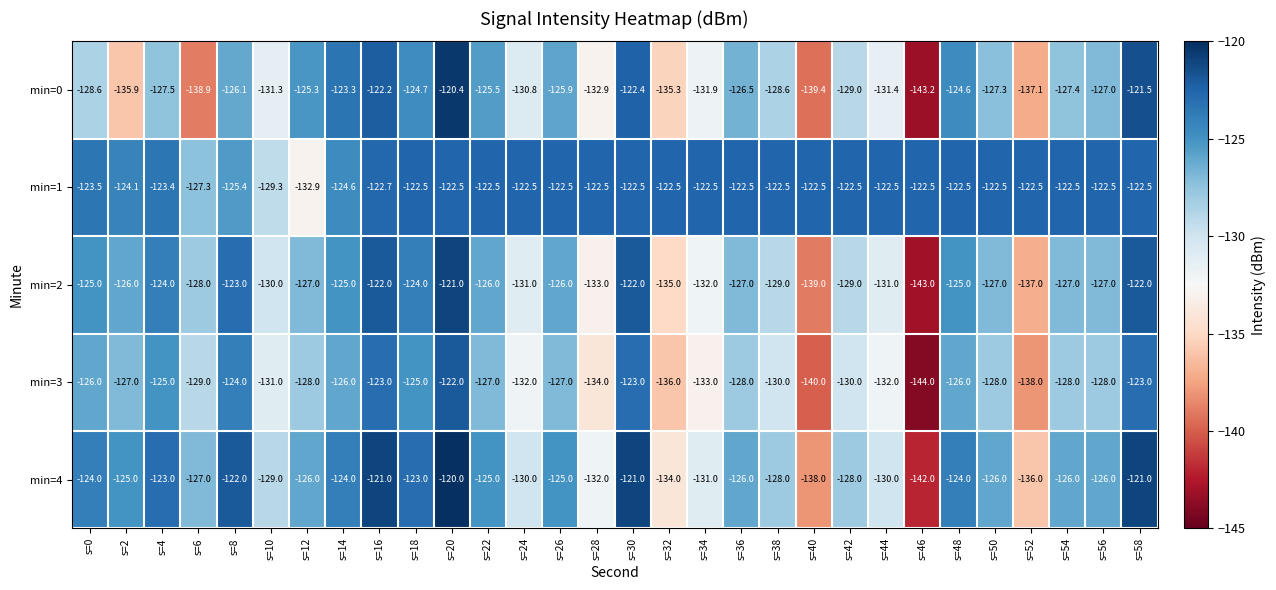

The value of min=0 at s=52 is -216.1. True or false?

False